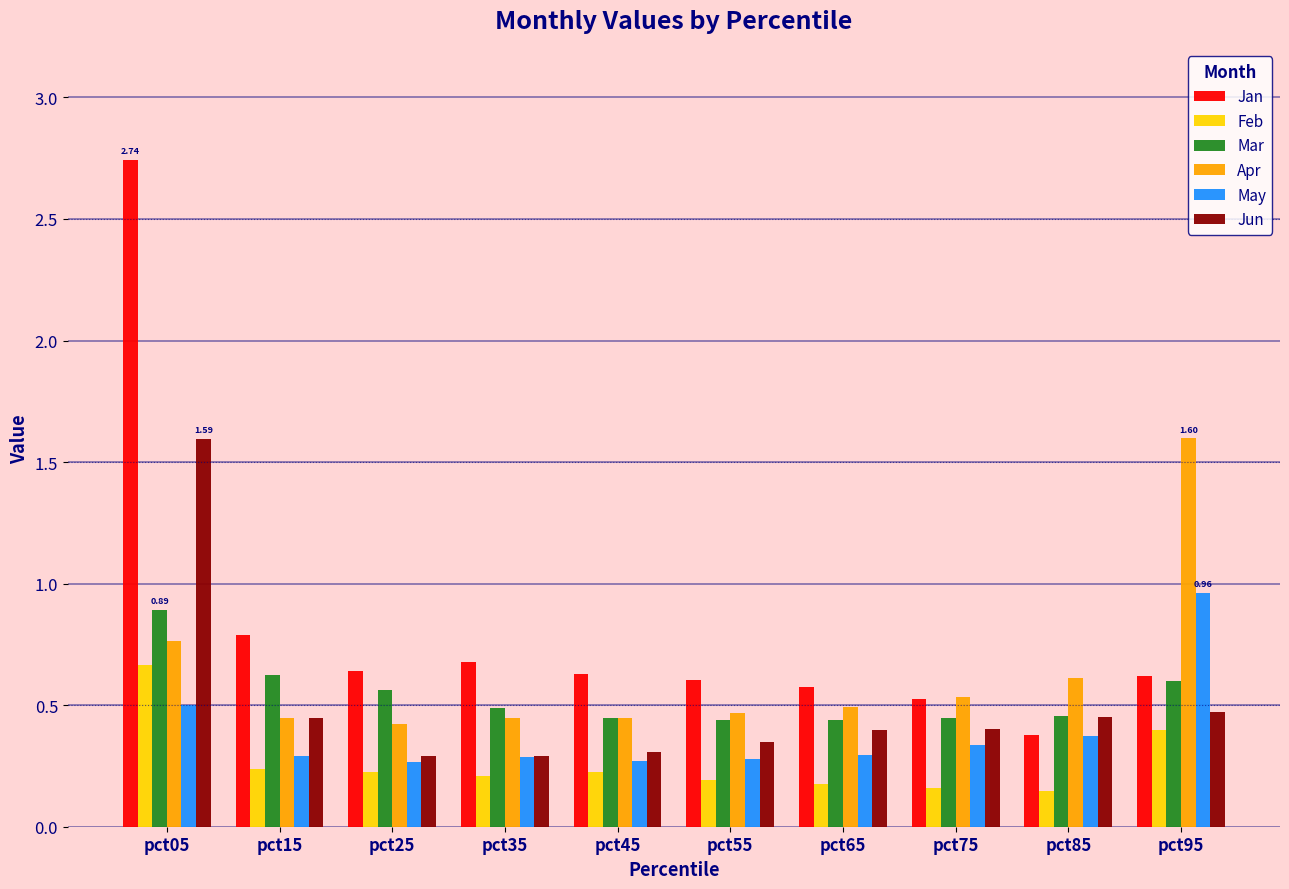

What is the difference between the maximum and minimum values in the Jun series?

1.3